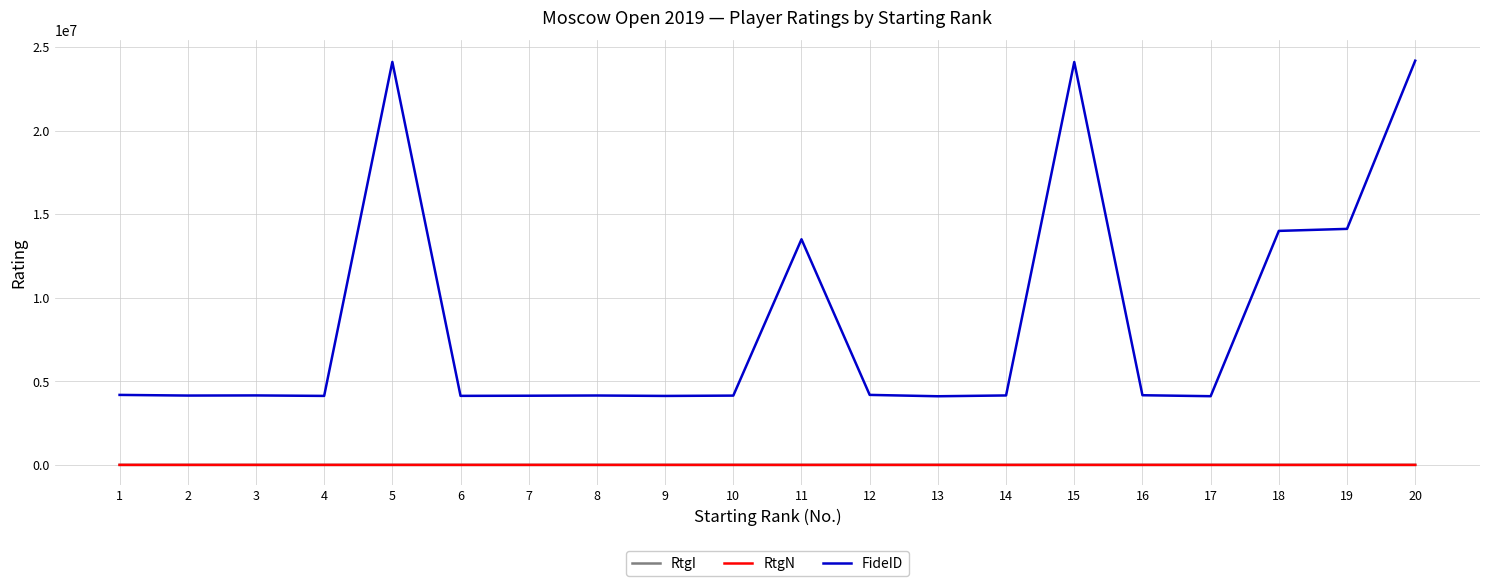

Is the value of FideID at 8 greater than the value of RtgN at 12?

Yes